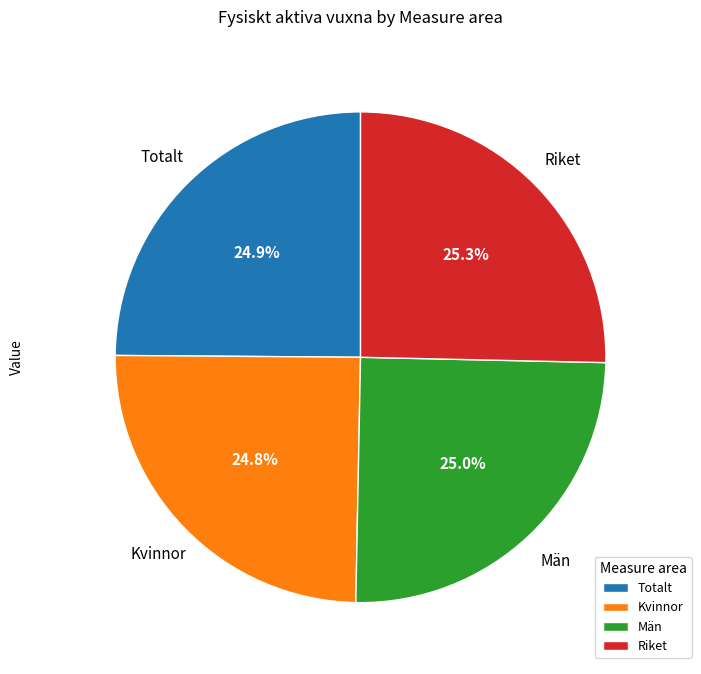

Which has a higher value, Totalt or Män?

Män